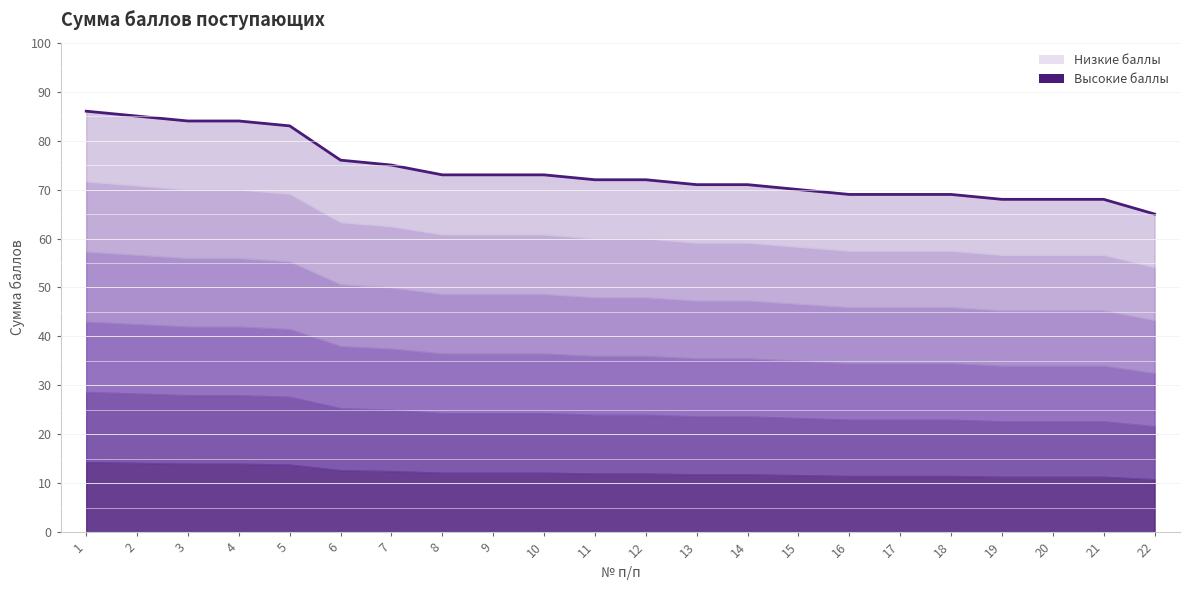

What is the smallest value displayed?

65